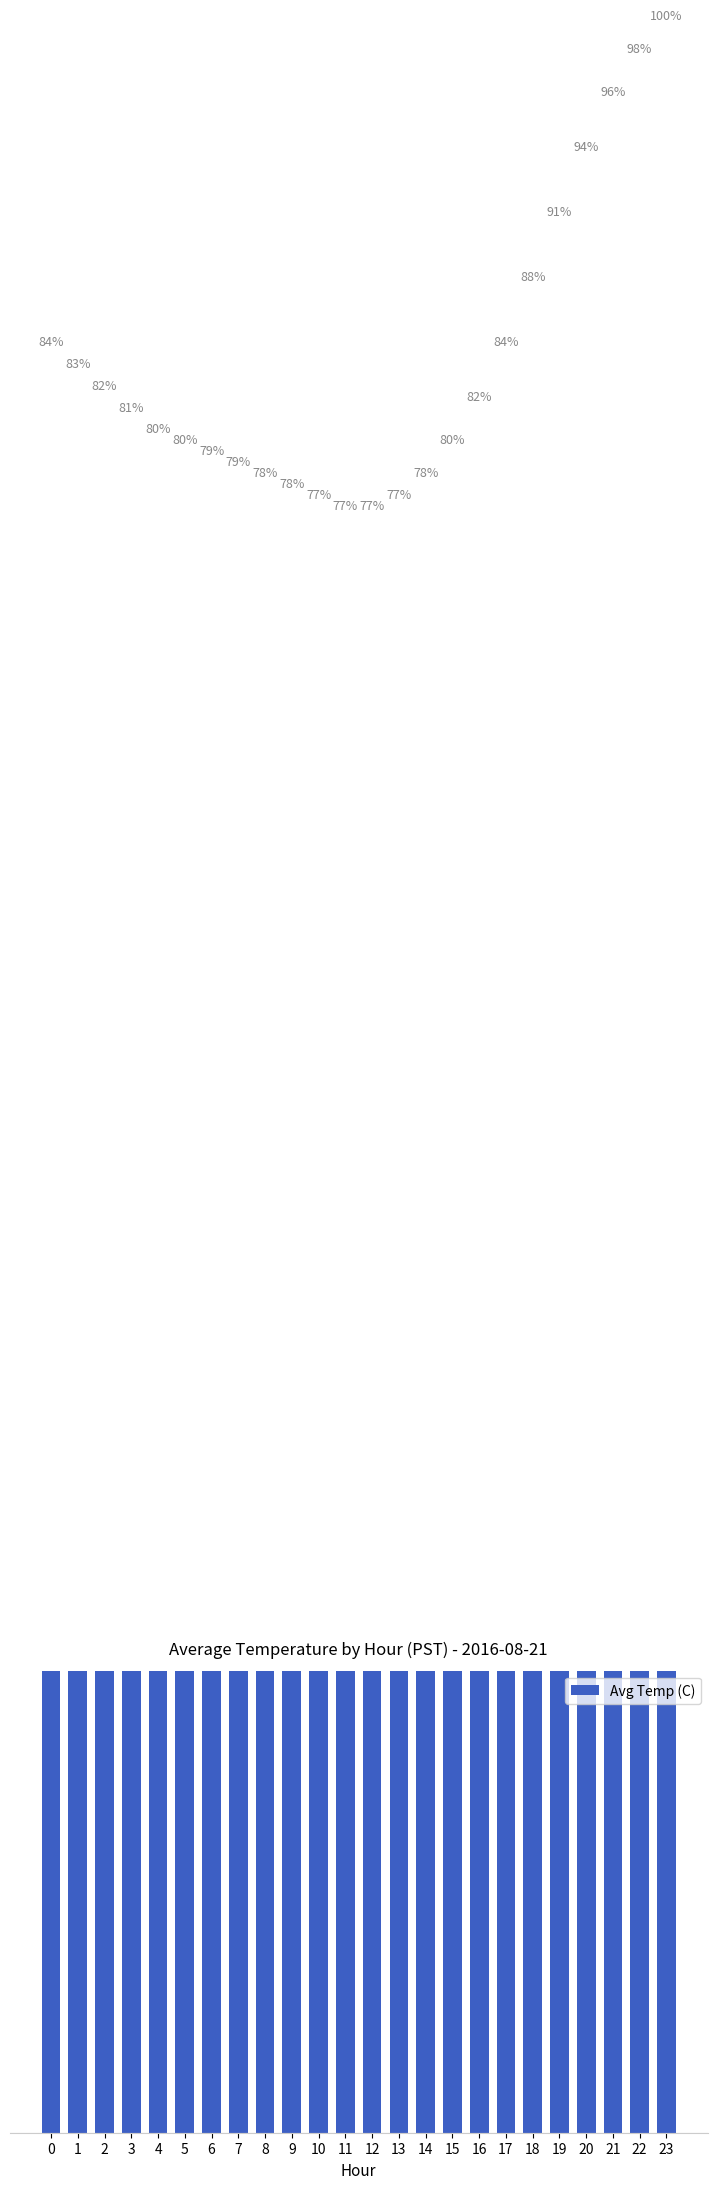

Rank the categories by value from lowest to highest.

11, 12, 10, 13, 9, 8, 14, 7, 6, 5, 15, 4, 3, 16, 2, 1, 0, 17, 18, 19, 20, 21, 22, 23